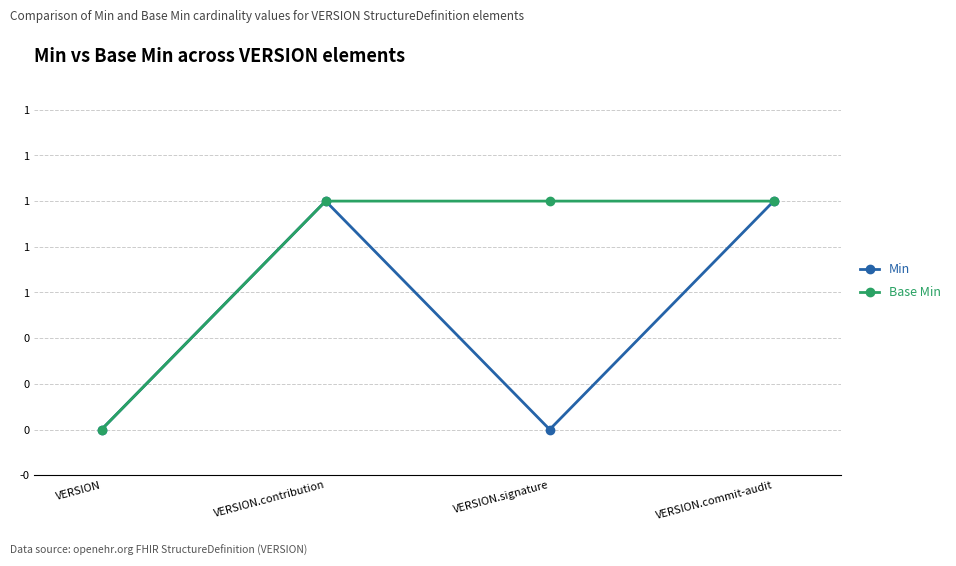

Does the chart have visible grid lines?

Yes